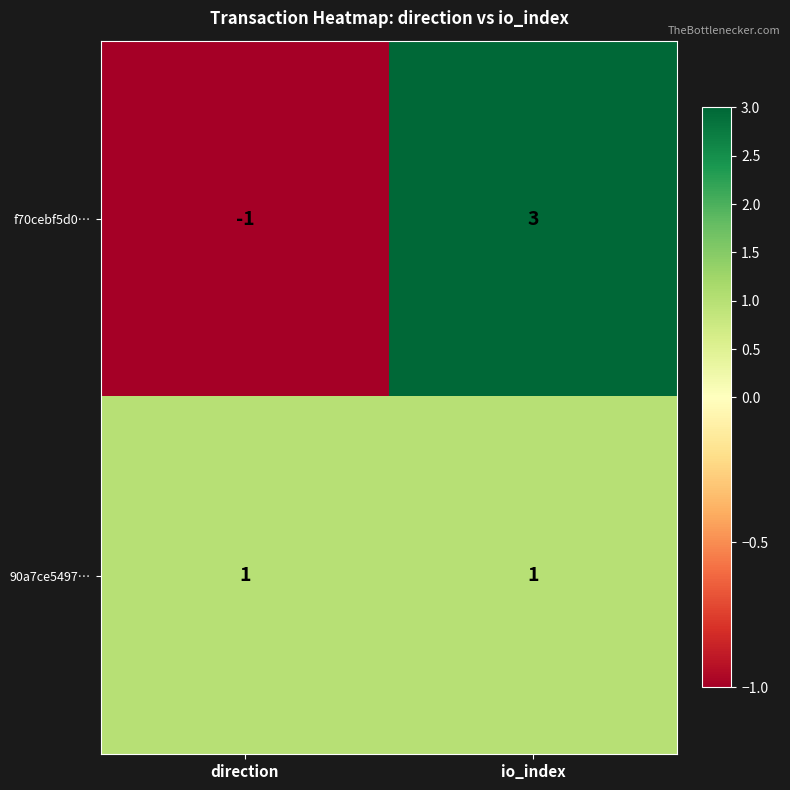

Between direction and io_index, which series saw the biggest shift?

f70cebf5d0…